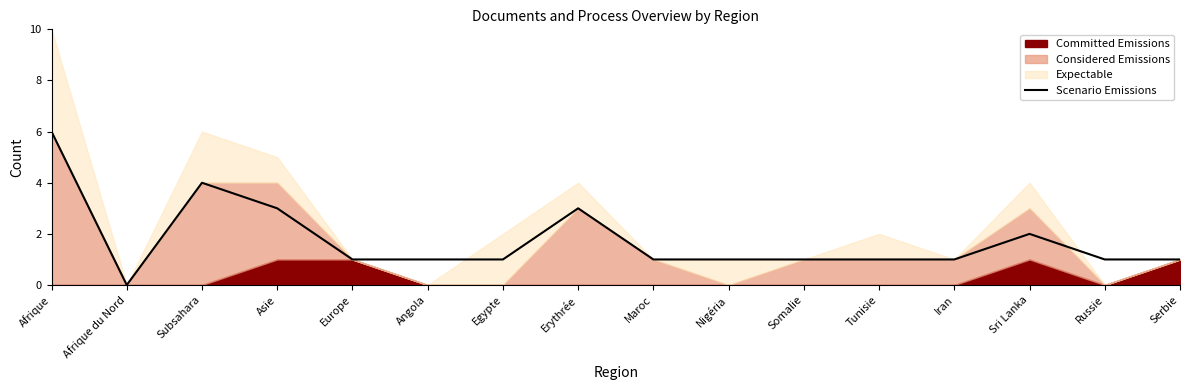

What is the label of the 10th point from the right?

Egypte